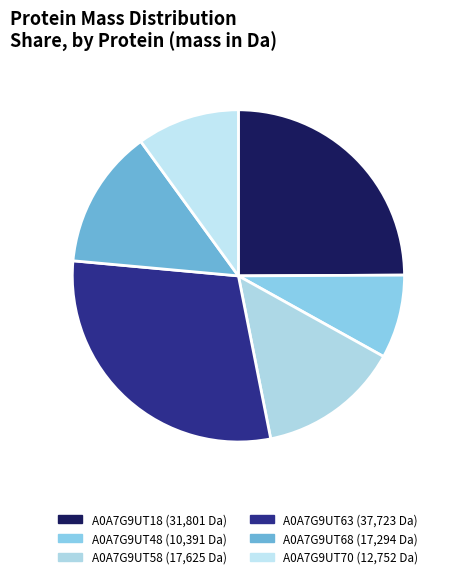

Between A0A7G9UT63 and A0A7G9UT18, which is larger?

A0A7G9UT63